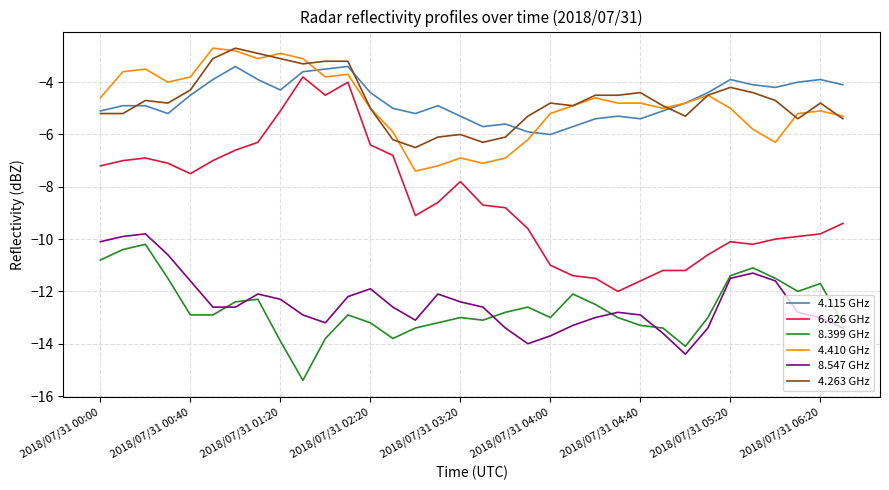

Which series has the largest range (max minus min)?

6.626 GHz